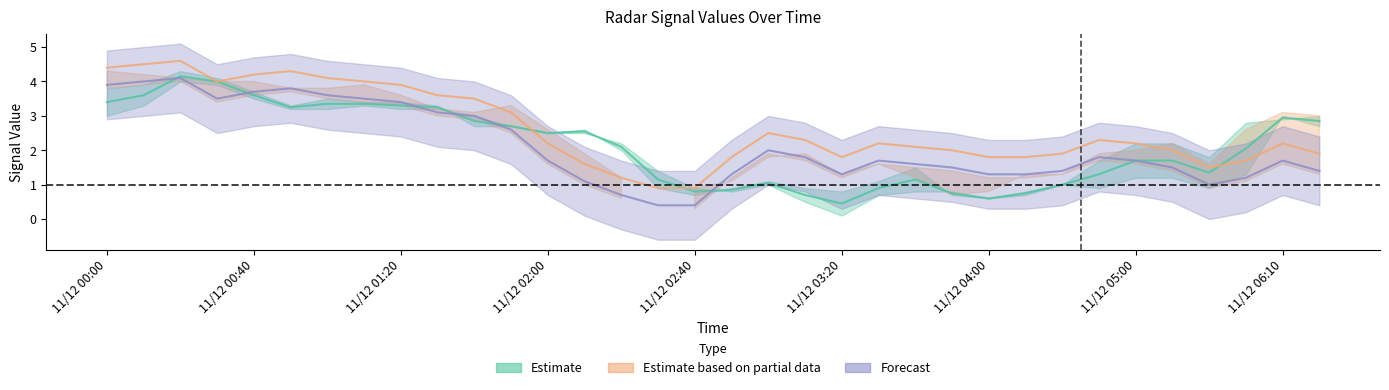

What is the minimum value shown in the chart?

0.5